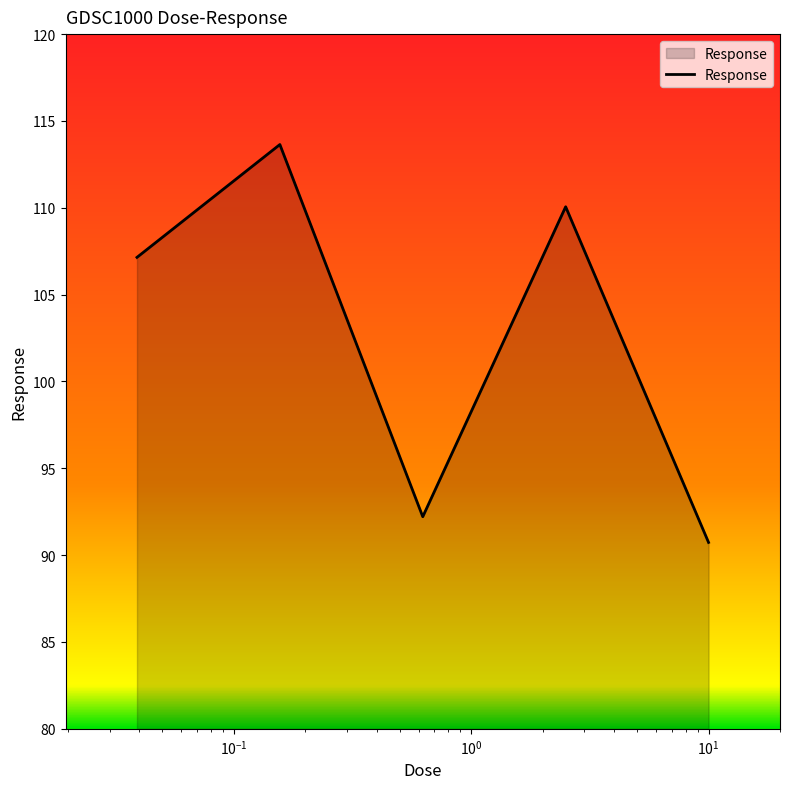

How many interior local peaks (higher than both neighbors) does the data have?

2